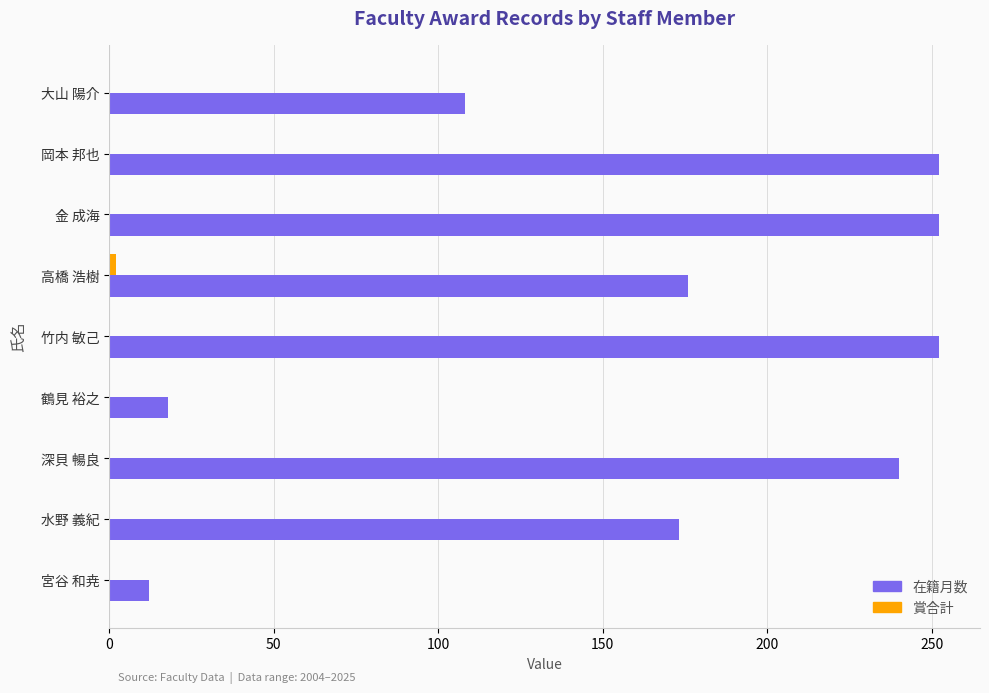

What is the sum of all 在籍月数 values?

1483